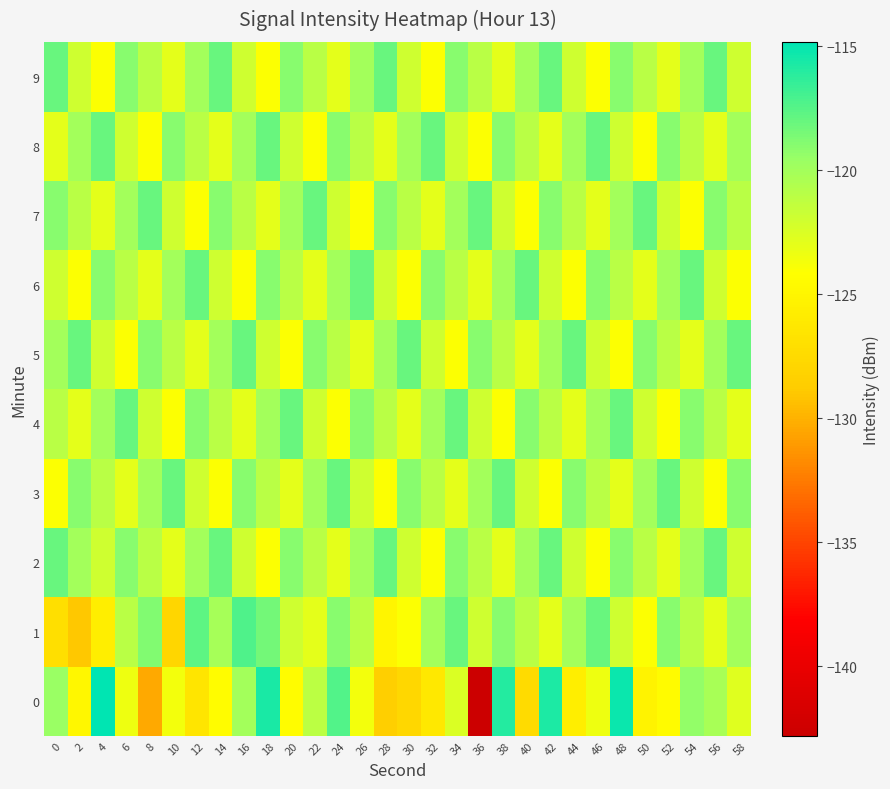

At which category is the sum across all series the highest?

48